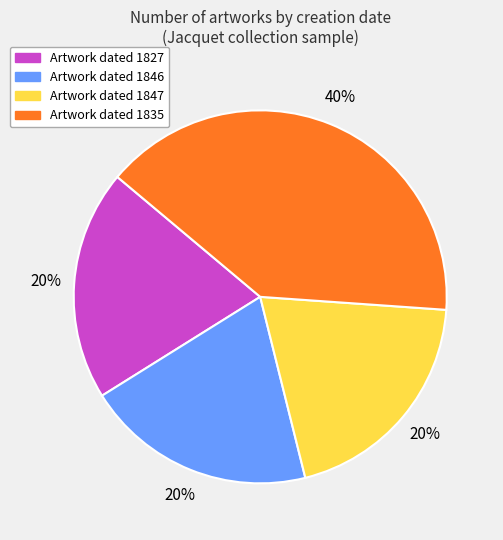

To the nearest percent, what is the average slice percentage?

25%